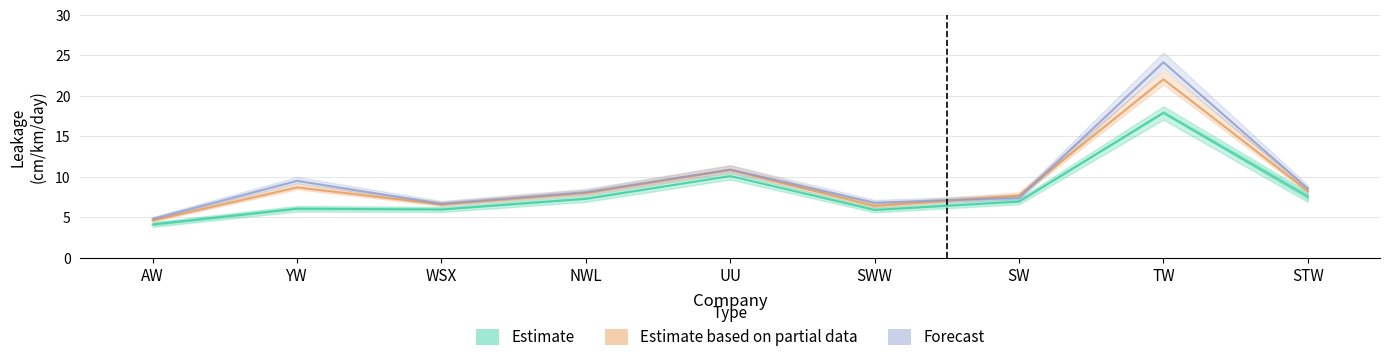

Where does the 2018-19 (forecast) series first go above 8?

YW